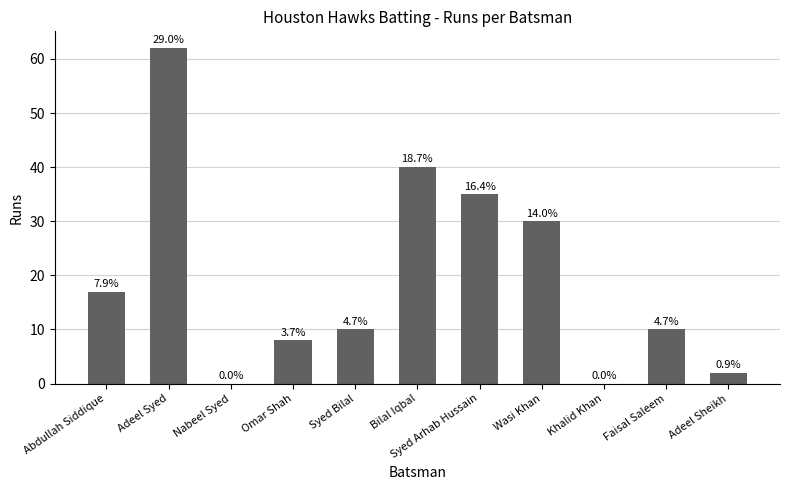

Are the bars horizontal?

No